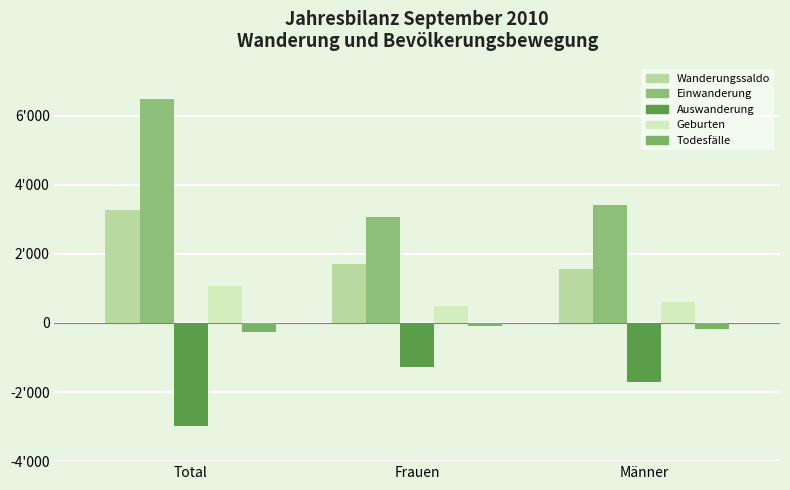

What is the label of the 3rd bar from the left?

Männer